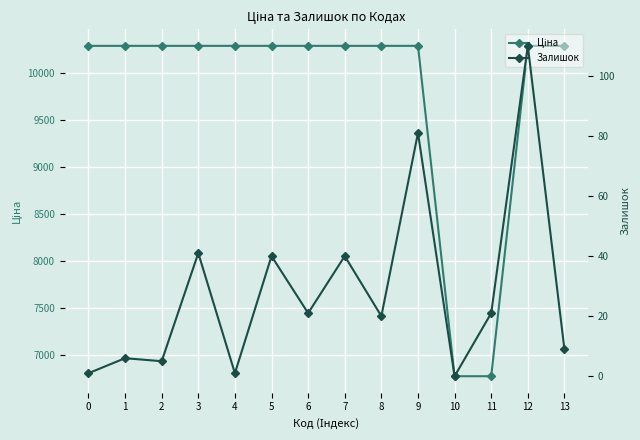

True or false: Ціна and Залишок cross at least once.

False